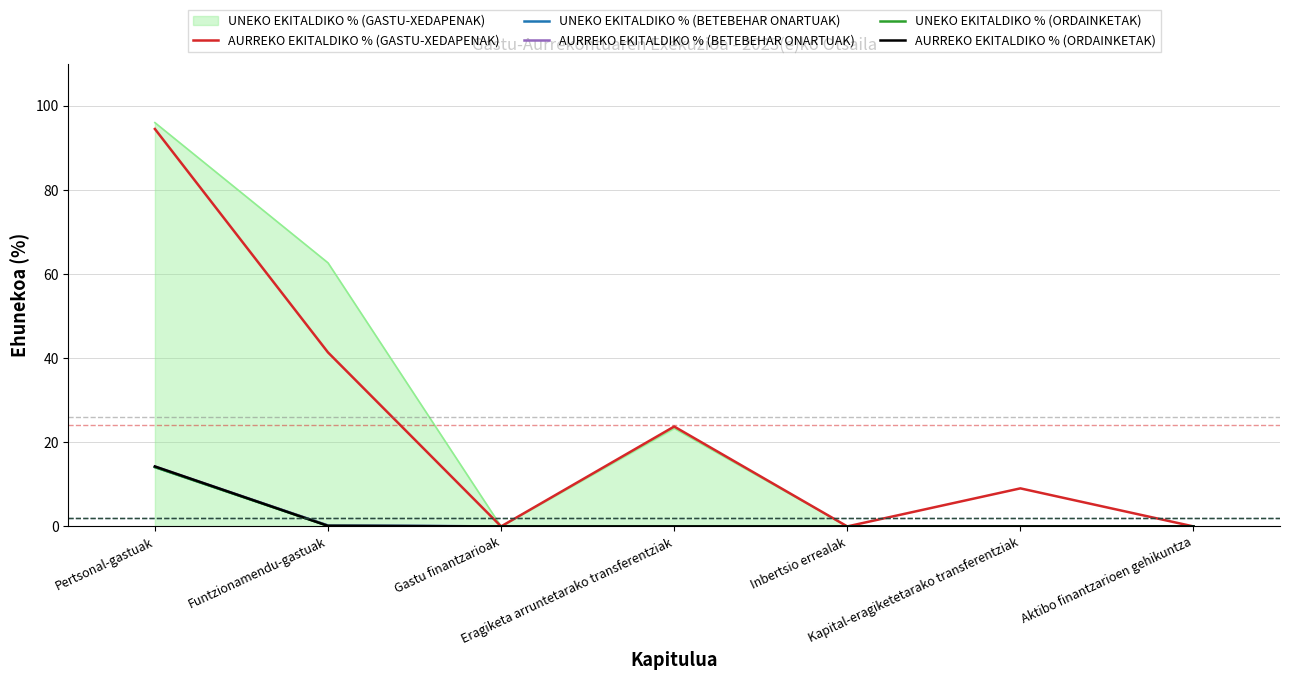

What is the difference between the UNEKO EKITALDIKO % (BETEBEHAR ONARTUAK) values at Funtzionamendu-gastuak and Inbertsio errealak?

0.2